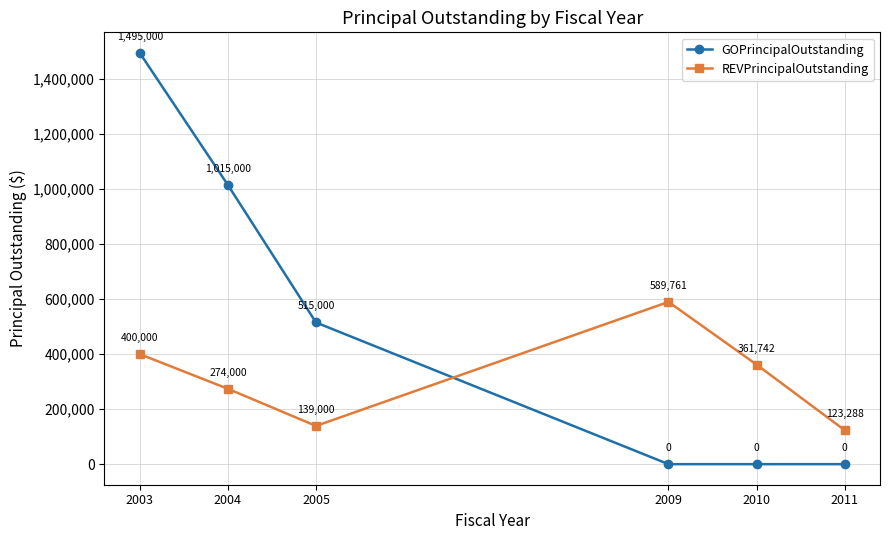

How many GOPrincipalOutstanding values are between 0 and 1015000?

5